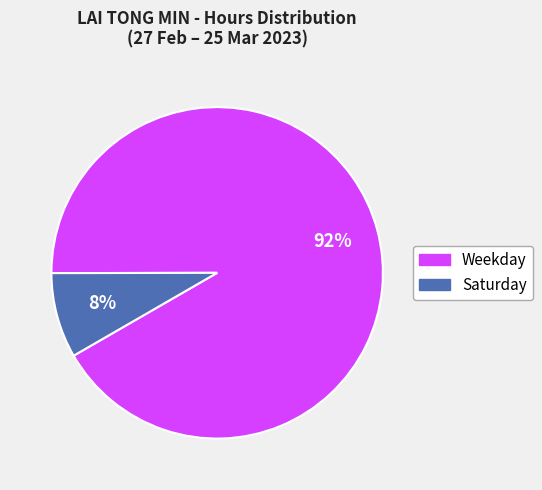

Is there any slice that represents more than half of the pie?

Yes